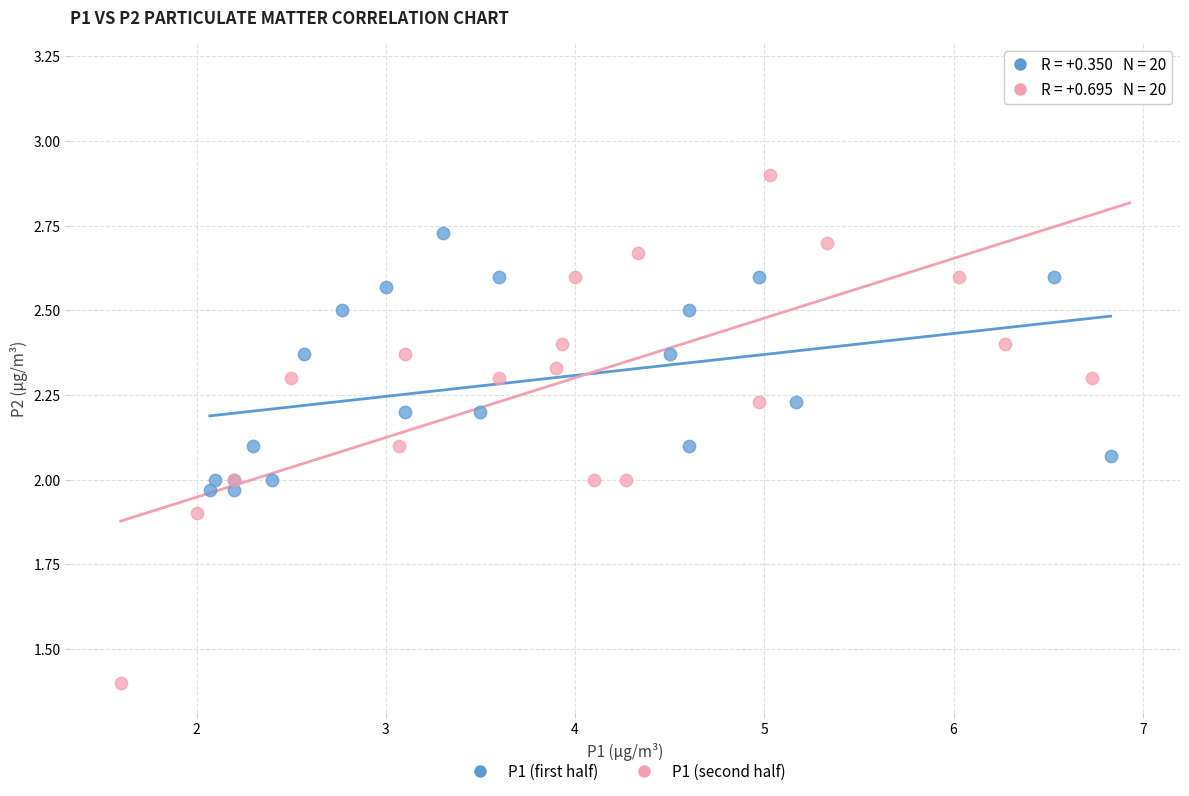

Which series has the largest Y range (max minus min)?

P1 (second half)